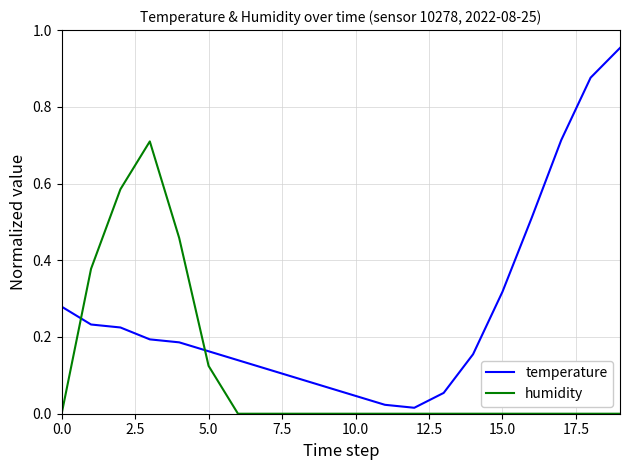

How many lines are shown in the chart?

2